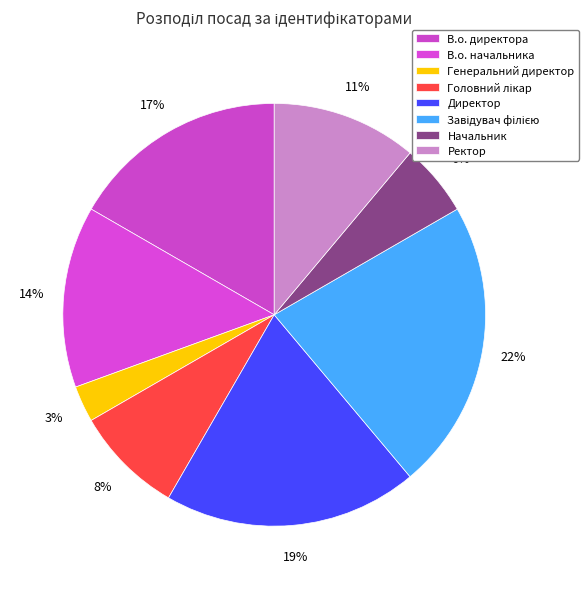

To the nearest percent, what is the average slice percentage?

12%